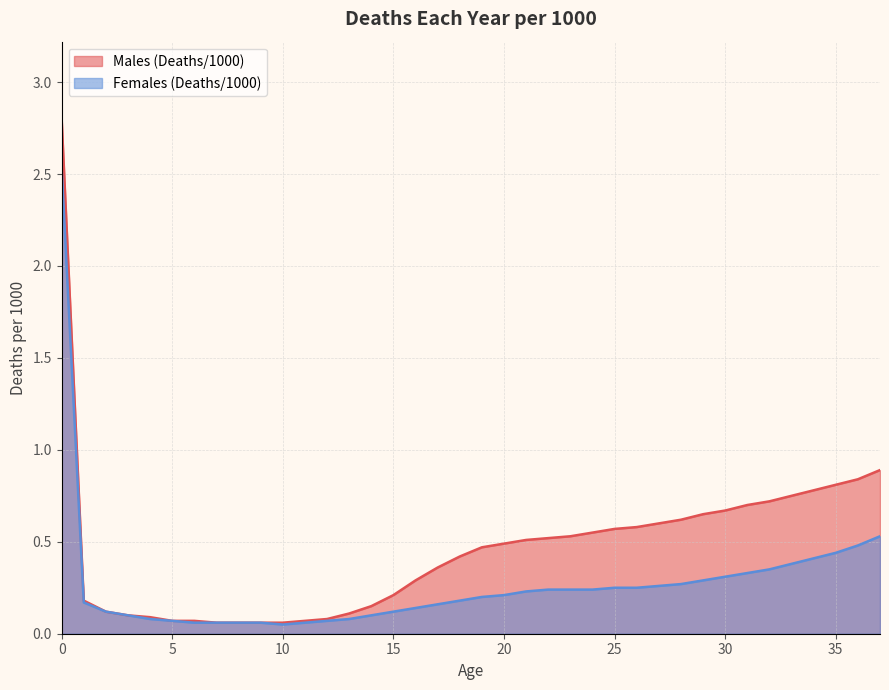

Rank the series by their maximum value, from highest to lowest.

Males (Deaths/1000), Females (Deaths/1000)